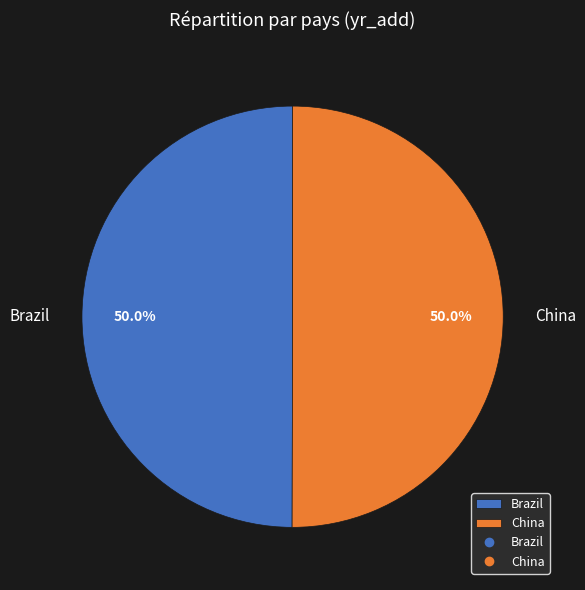

Approximately how many times larger is the value at Brazil compared to China?

1.0